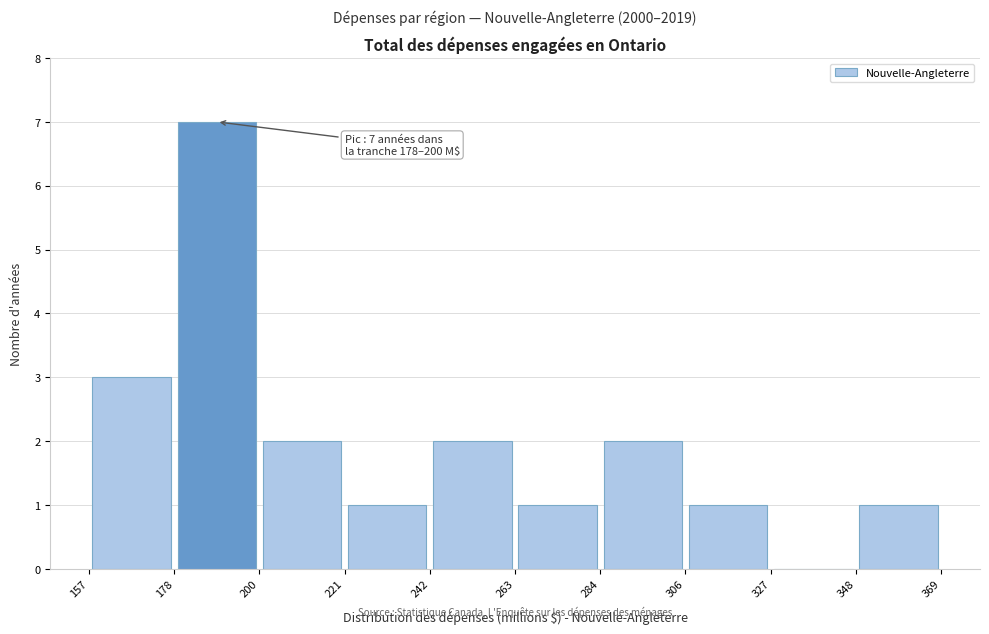

Over which range of the x-axis is the bar tallest?

178 to 200